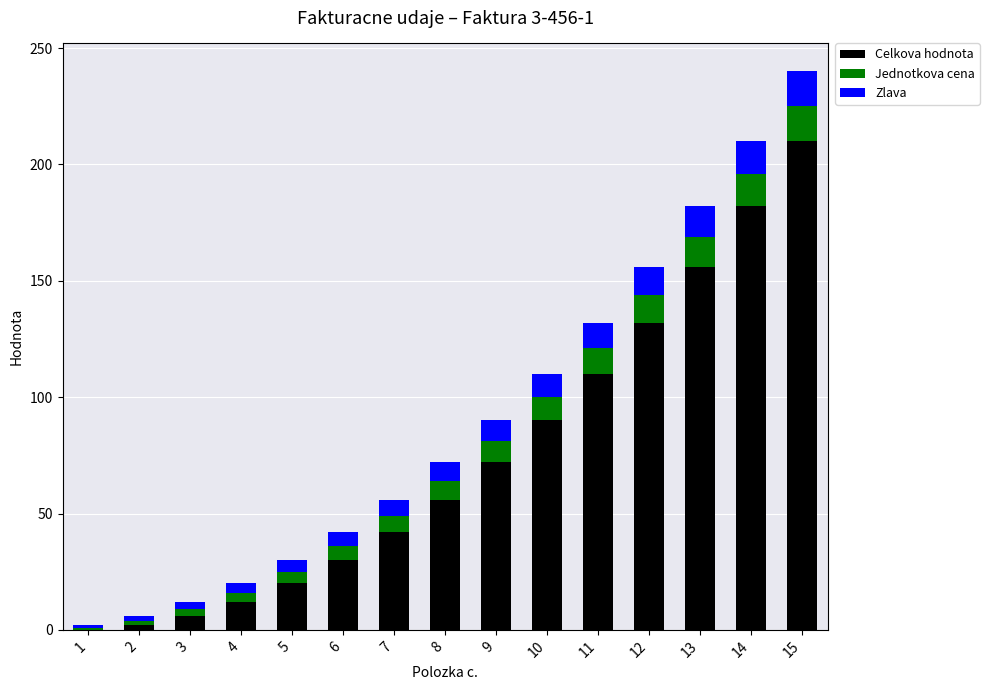

True or false: Celkova hodnota has a value of 126 at 9.

False